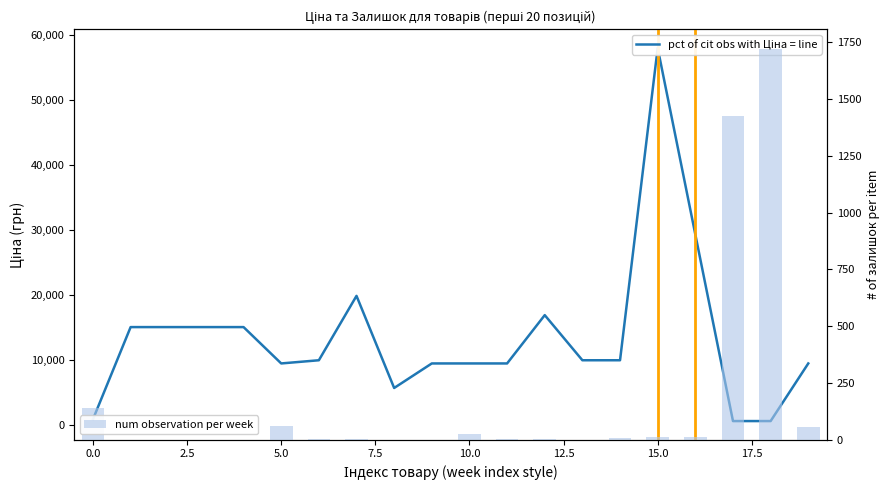

Does the chart contain any negative values?

No